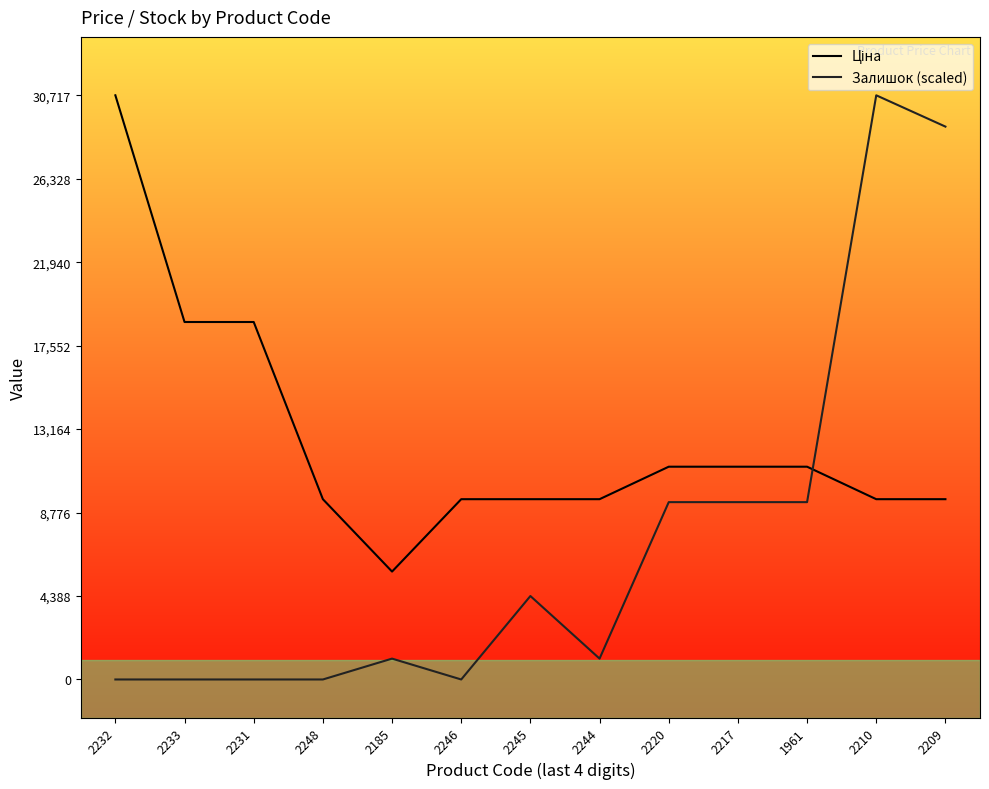

The value of Залишок (scaled) at 2233 is 0.0. True or false?

True